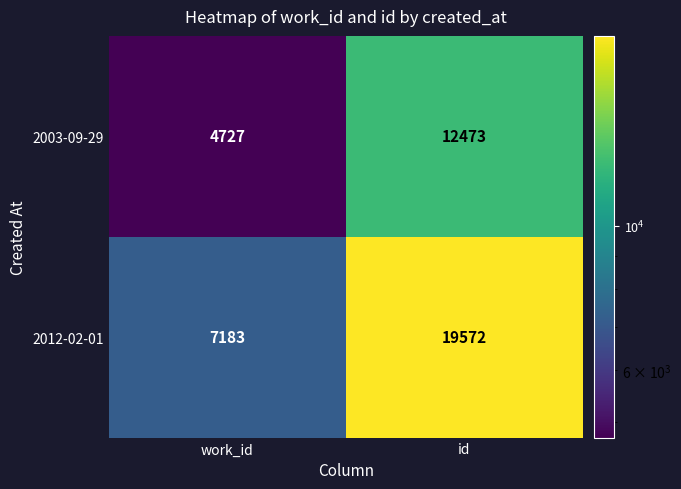

List the series in order of their overall mean, highest first.

2012, 2003